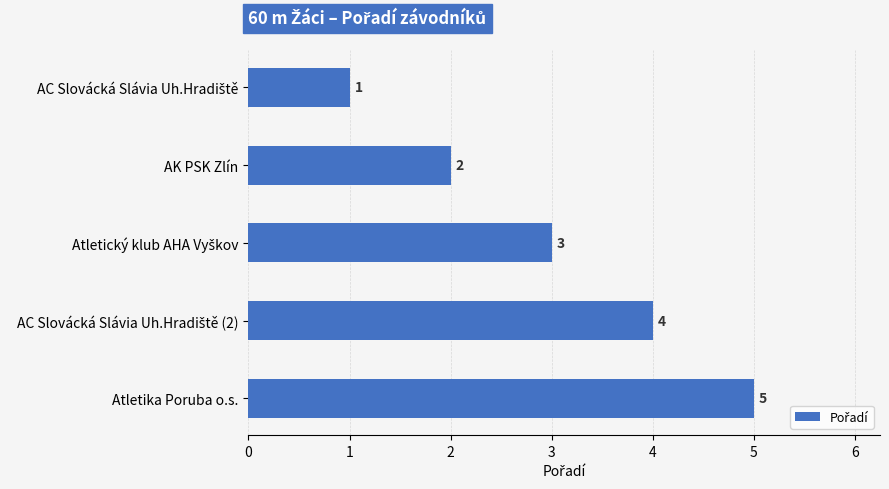

Count the values in the range 2 to 4.

3